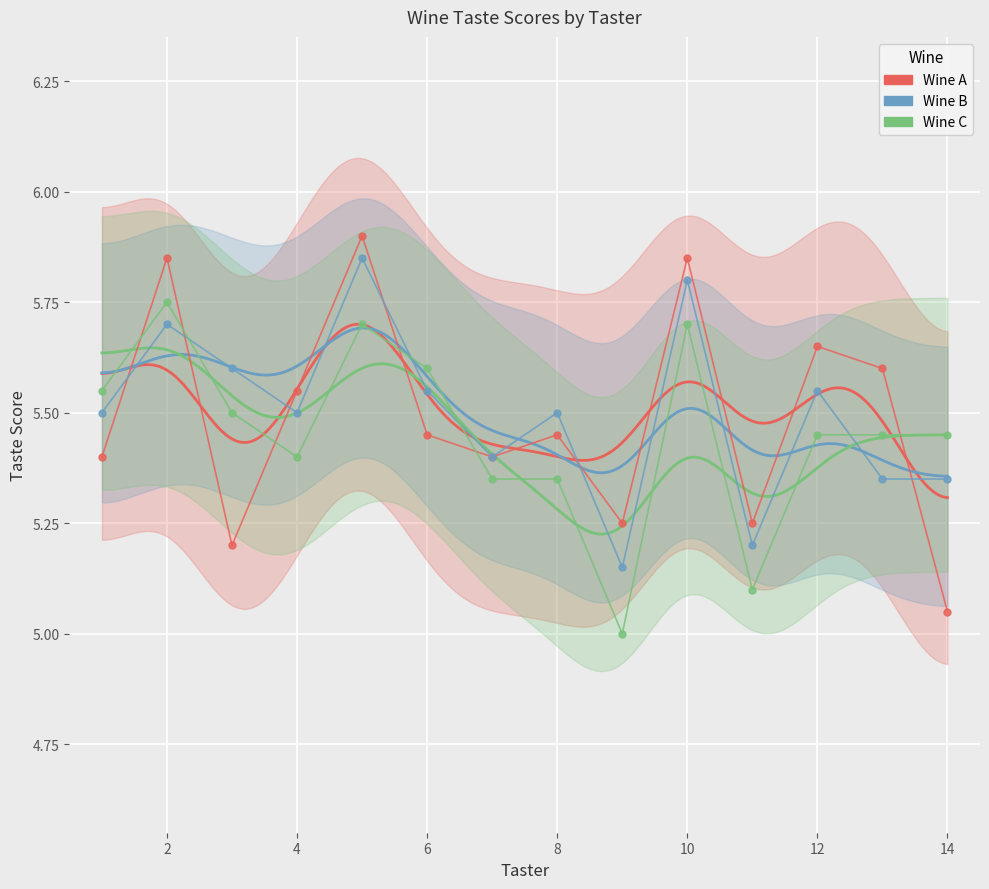

Where is the first local minimum for Wine C?

4